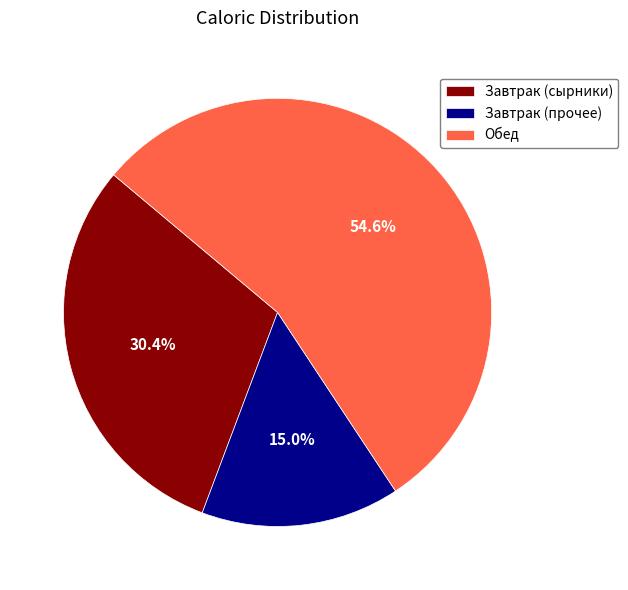

Which slice is the largest?

Обед